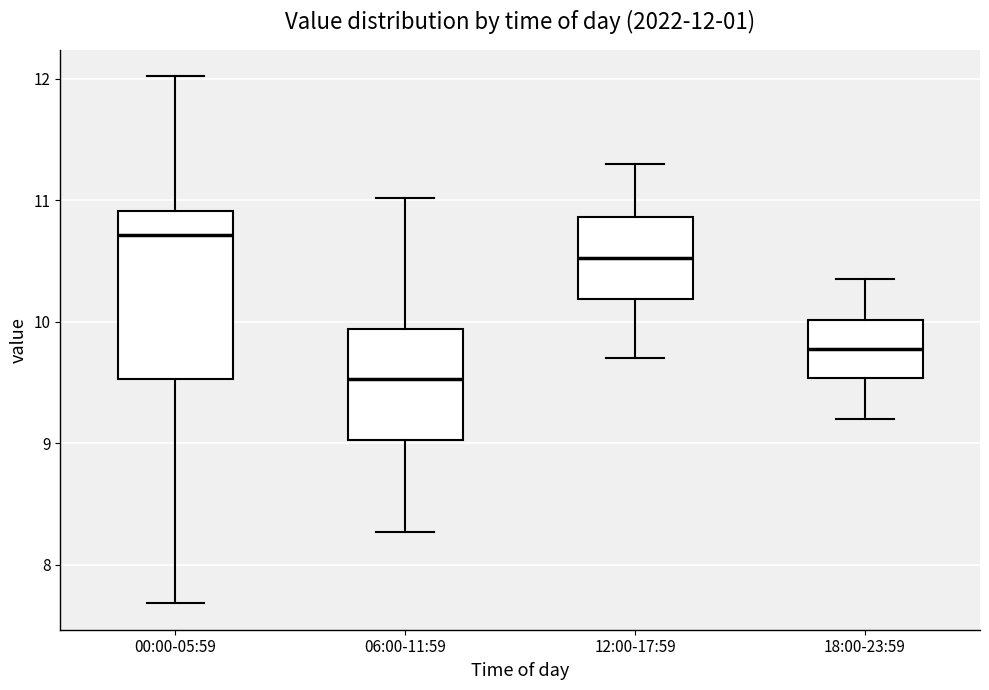

Which box has the highest median line?

00:00-05:59